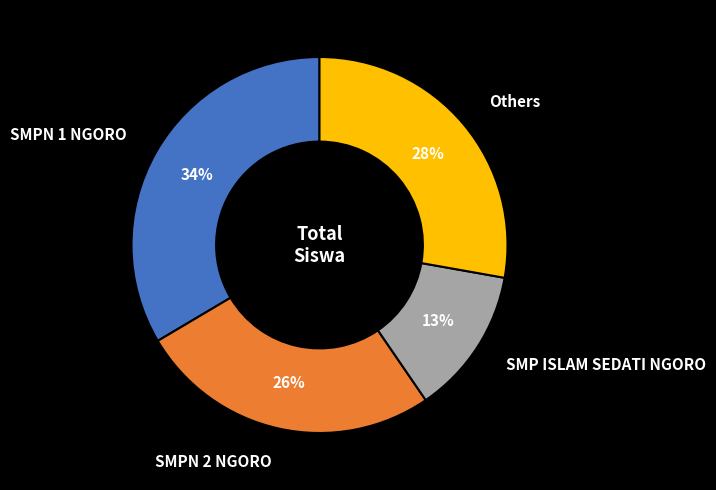

What is the ratio of the value at SMPN 2 NGORO to the value at Others?

0.9